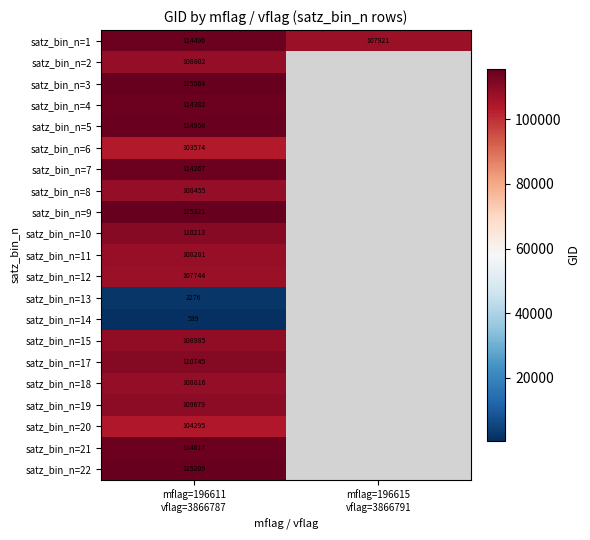

What is the total value across all series at mflag=196615
vflag=3866791?

107921